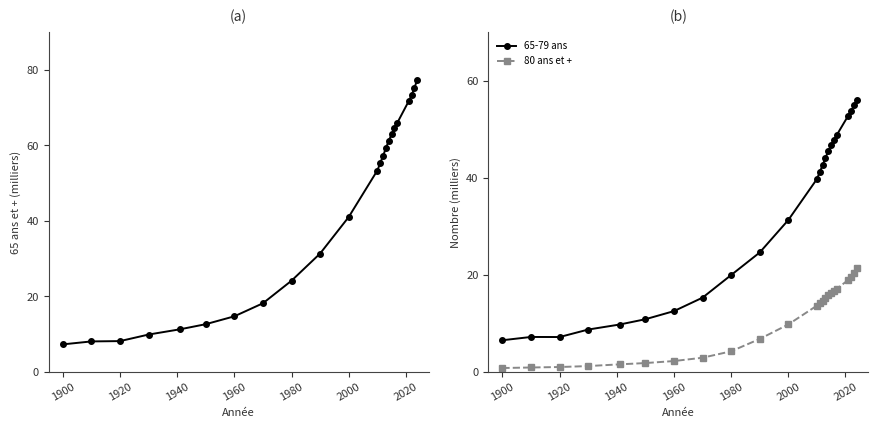

What is the value of the 65 ans et + point at the 20th from the left?

71.8